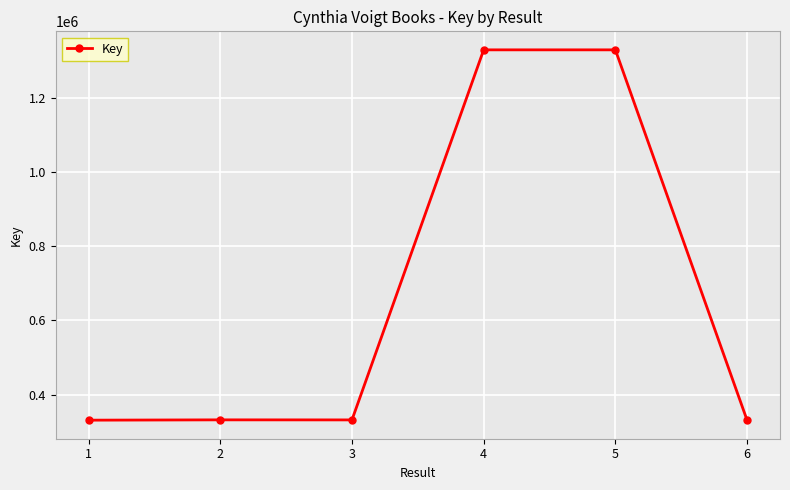

How many values are below 331917?

3